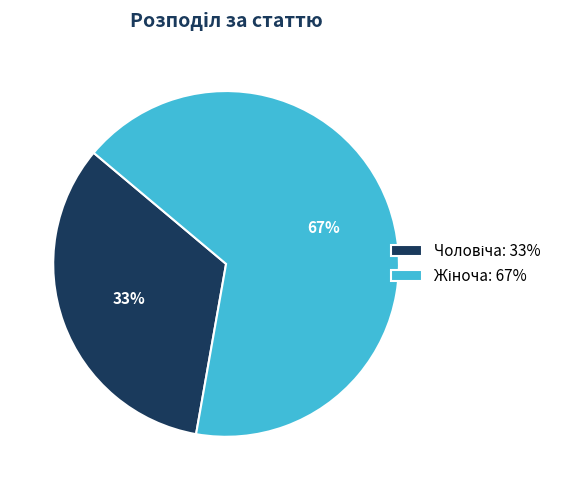

Is there a majority slice in this chart?

Yes